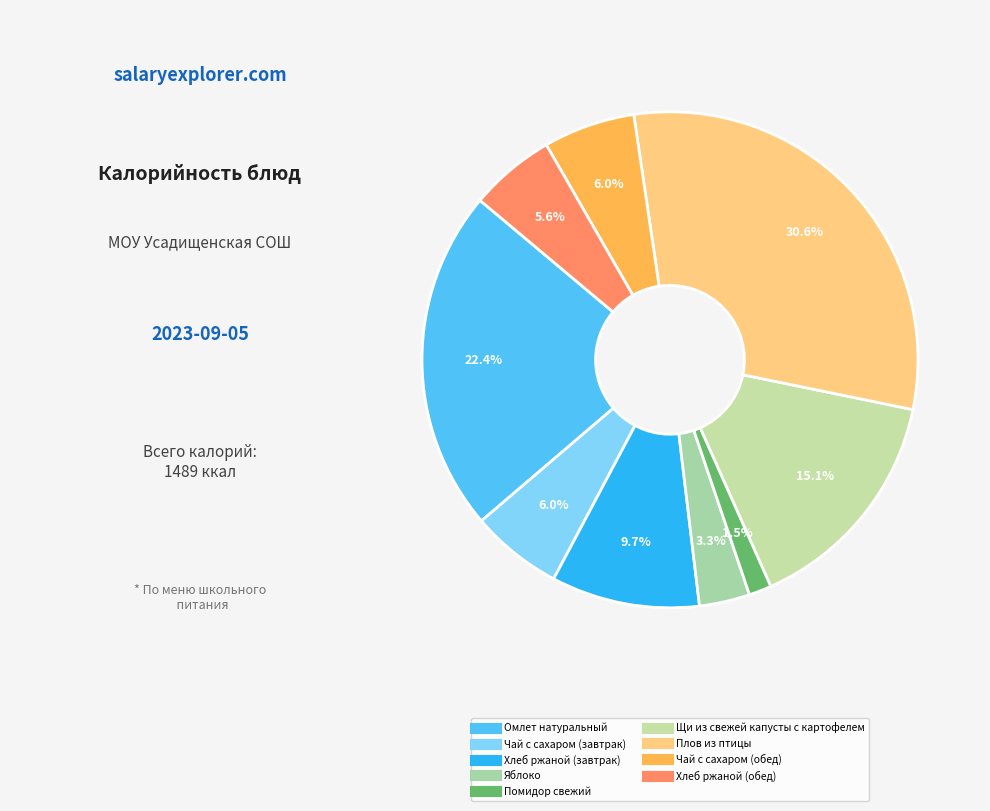

To the nearest percent, what portion does Омлет натуральный represent?

22%